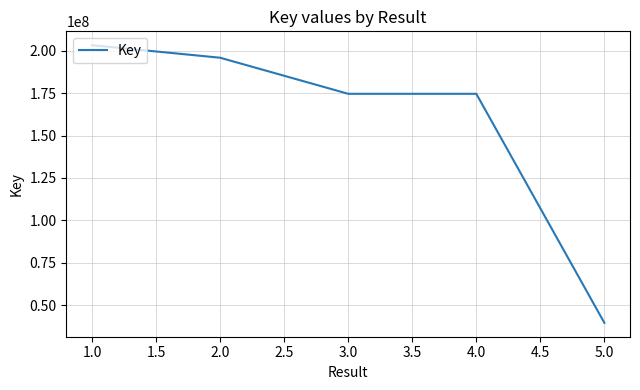

What is the change in value from 2.0 to 4.0?

-21276846